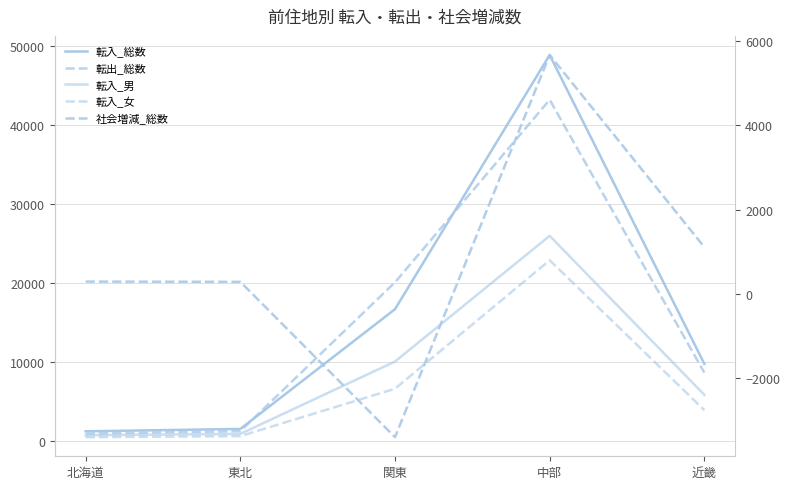

After their last crossing, which series has the higher values: 転入_総数 or 転出_総数?

転入_総数